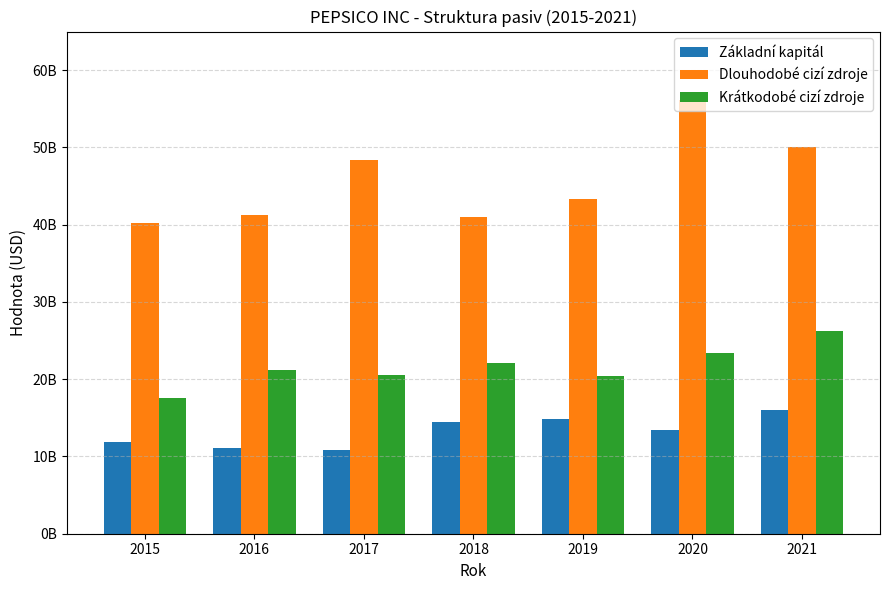

What are all the series names shown in the legend?

Základní kapitál, Dlouhodobé cizí zdroje, Krátkodobé cizí zdroje